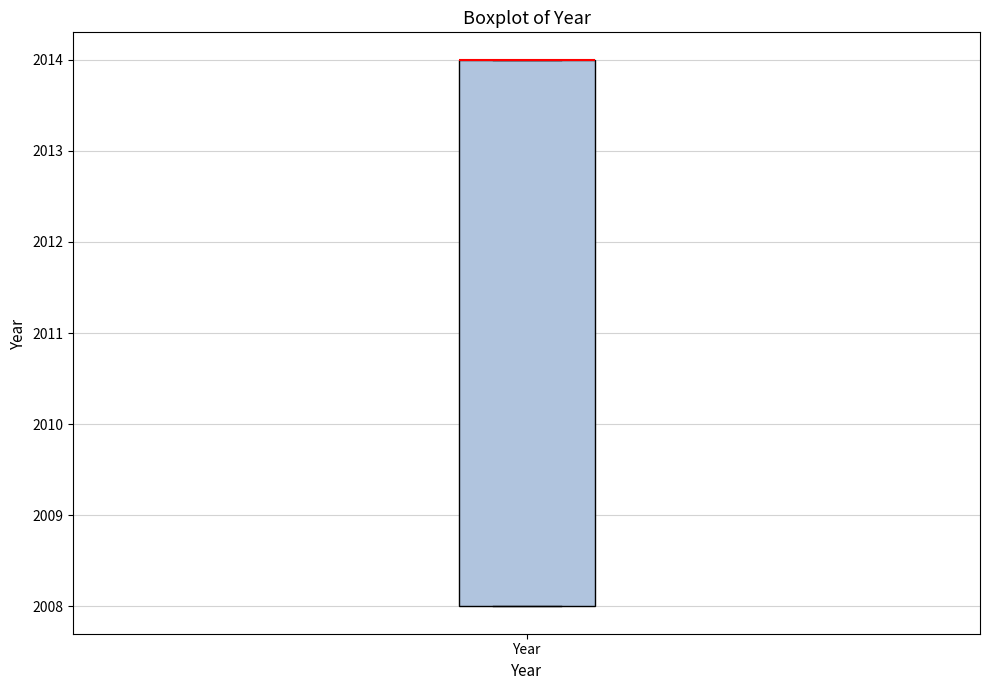

Transcribe this box plot: give where the median line is, the range the box spans, and where the two whiskers end, as read against the y-axis. The values are not printed on the chart, so give them approximately, as read against the axis.

median 2014 (drawn on the box's upper edge), box 2008 to 2014, whiskers 2008 to 2014